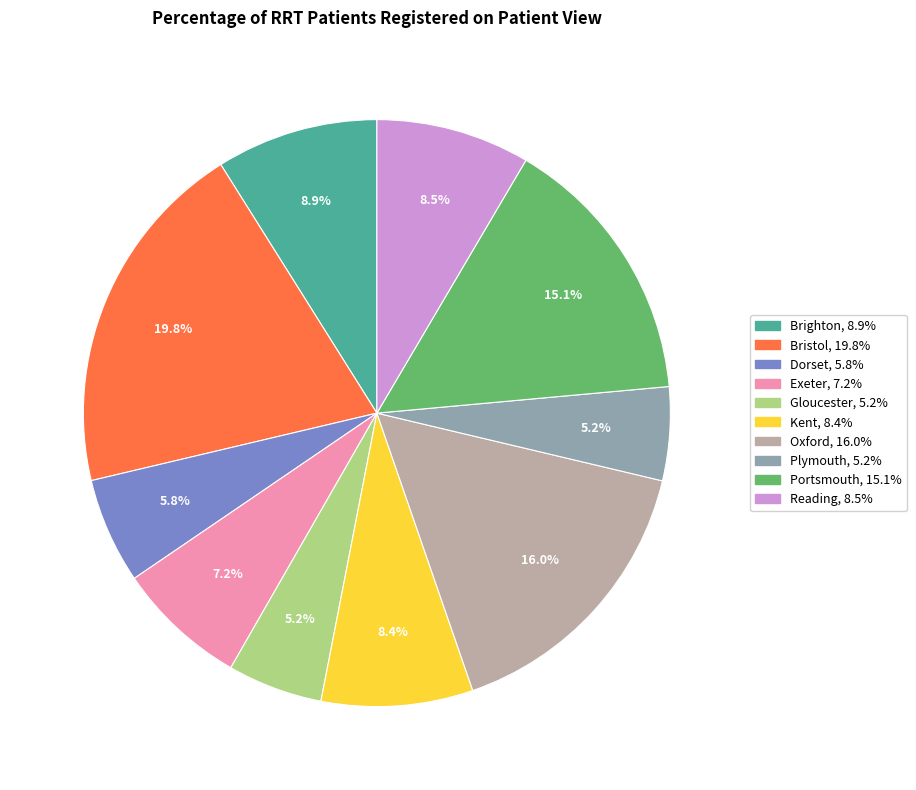

Do Exeter and Kent together represent more than half of the pie?

No